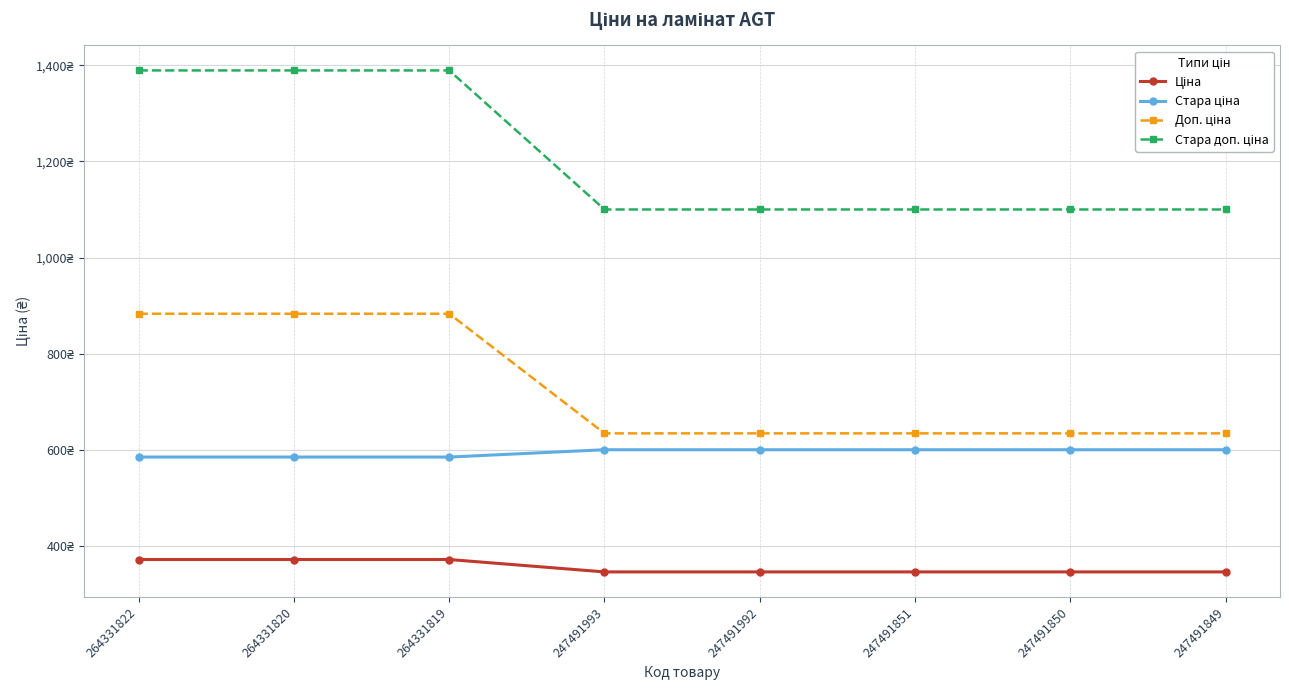

What is the greatest value displayed?

1389.5